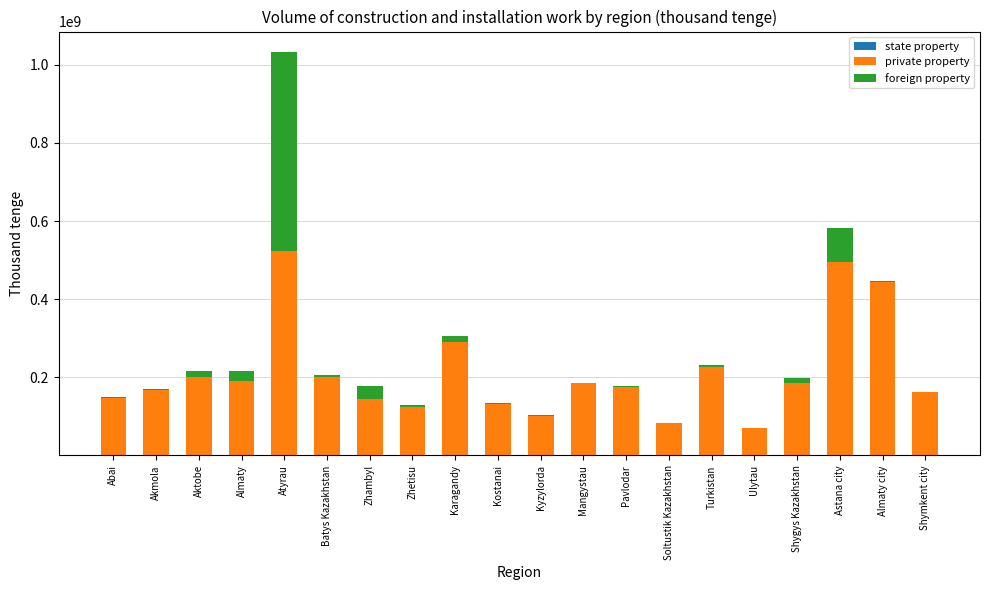

At which category is the sum across all series the highest?

Atyrau